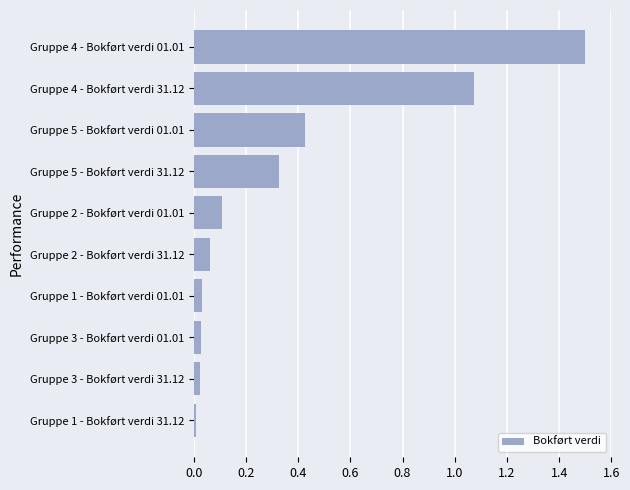

The chart shows a value of 1.5 at Gruppe 4 - Bokført verdi 01.01. True or false?

True